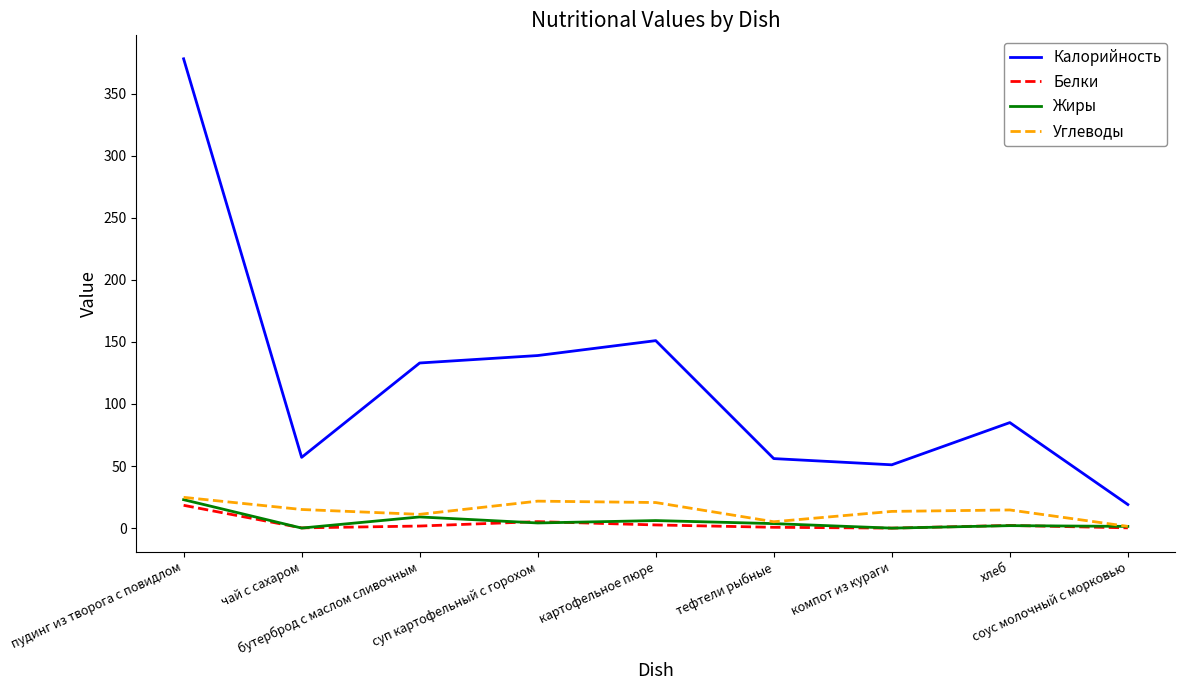

Which series has the largest range (max minus min)?

Калорийность